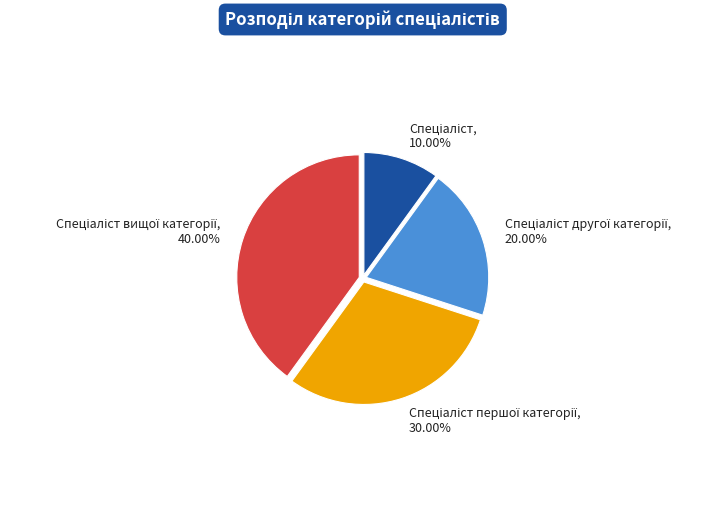

Does any single category account for the majority?

No